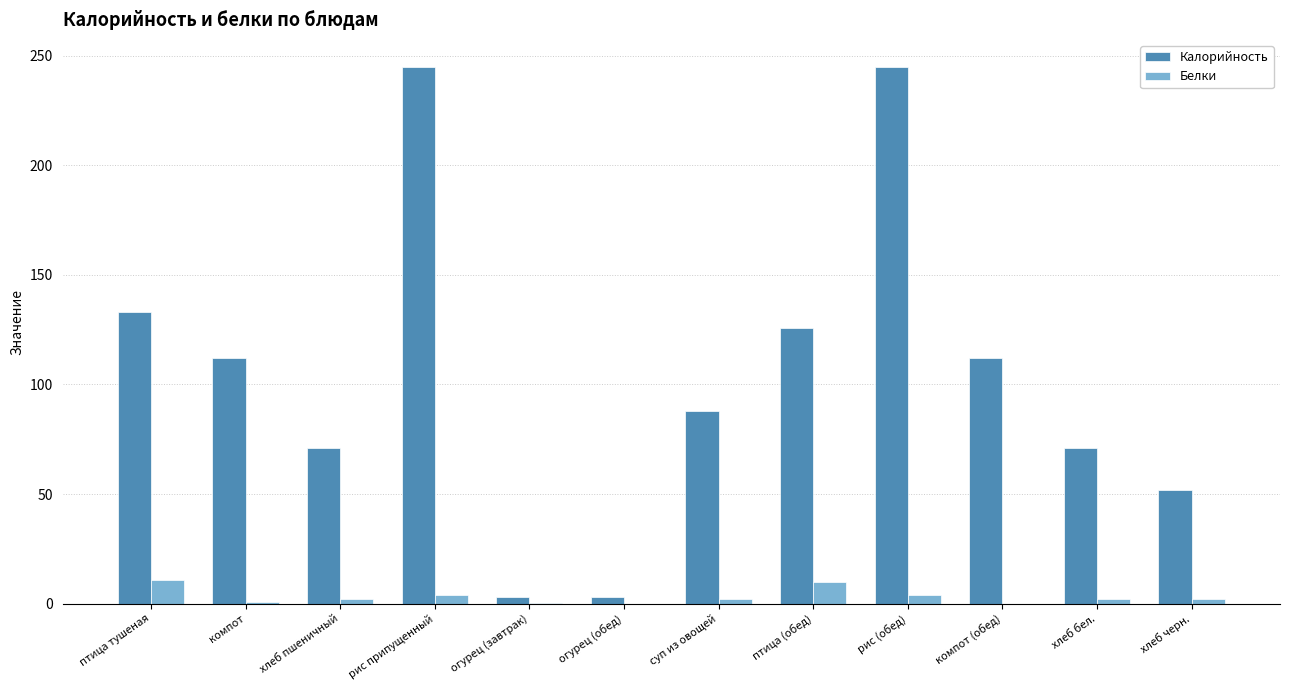

What is the maximum value shown in the chart?

245.0